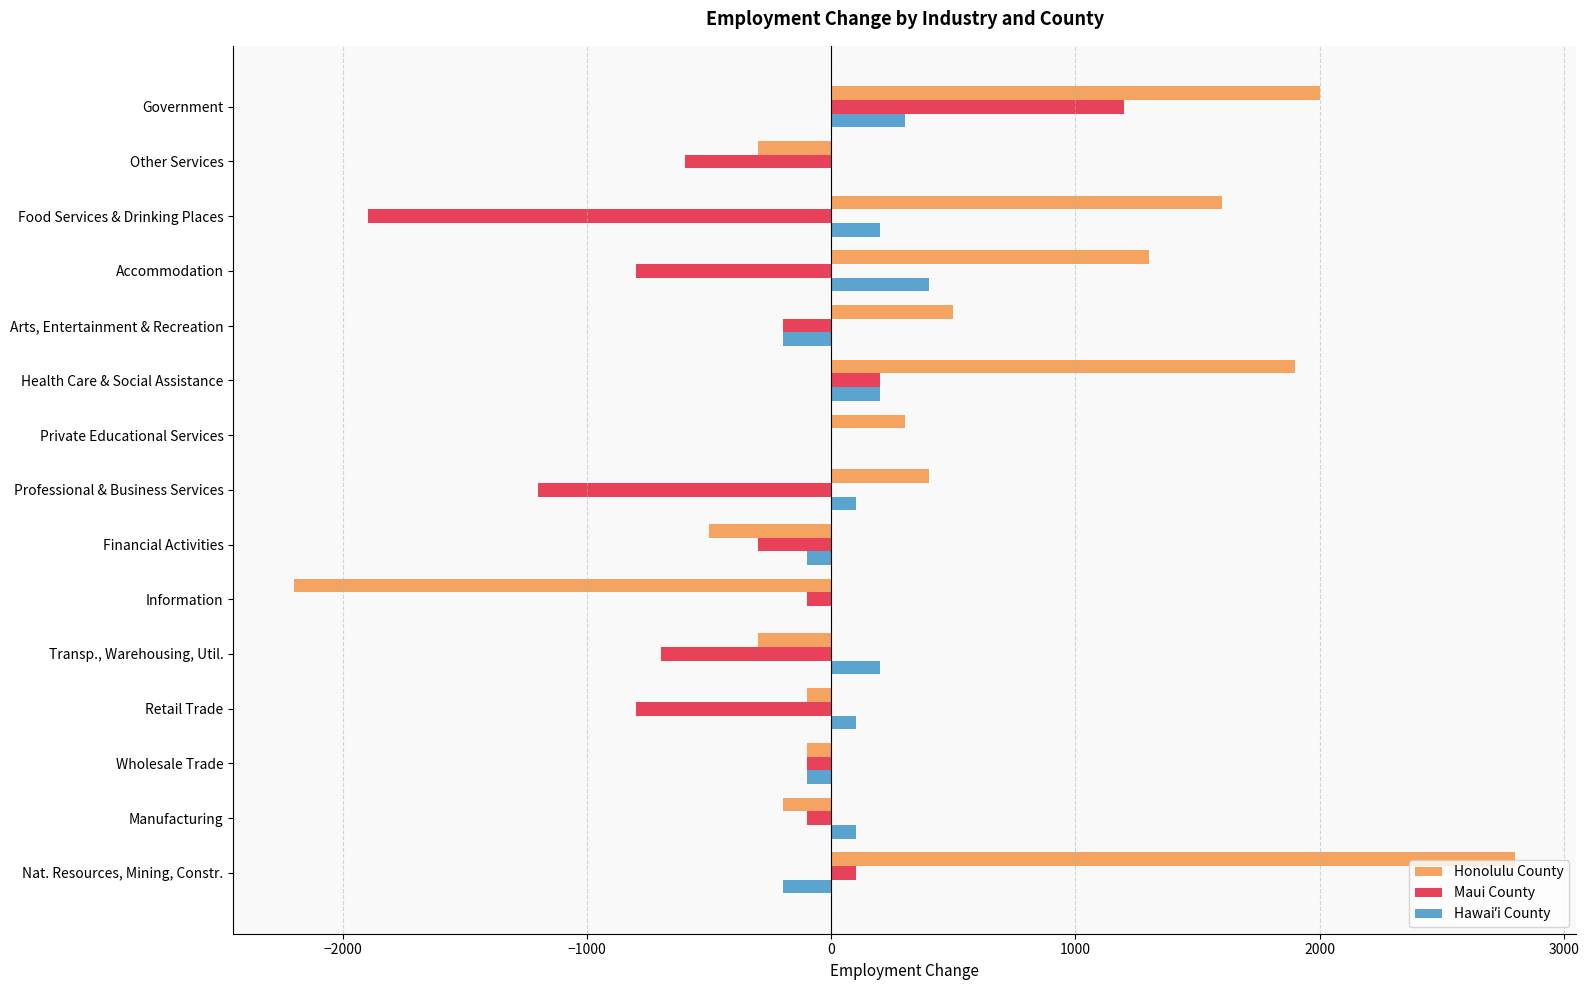

Which series has the largest total across all categories?

Honolulu County